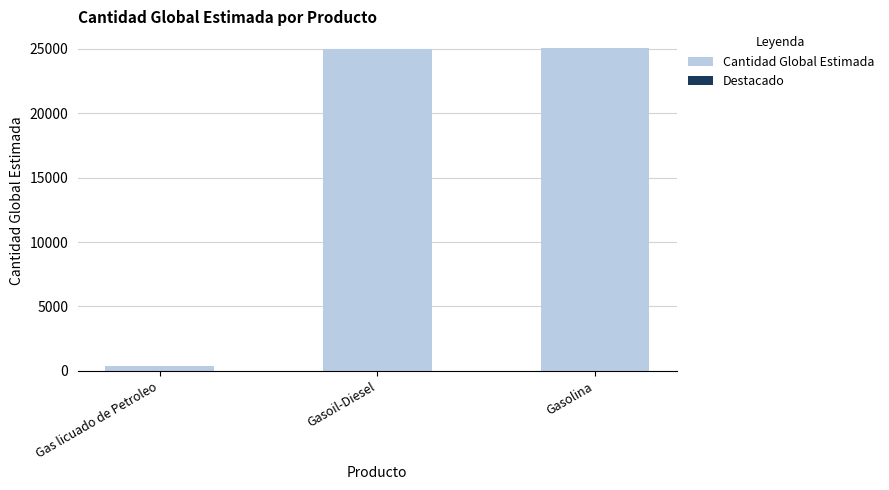

How many bars are there in total?

3